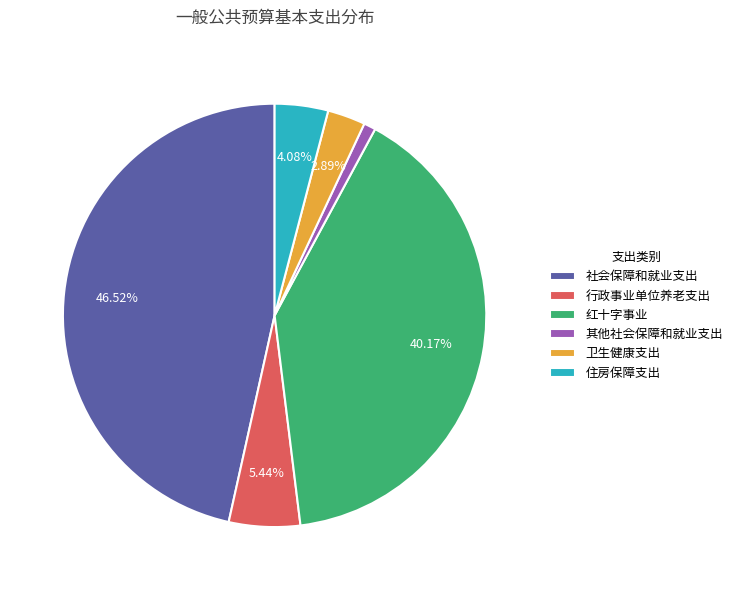

What is the smallest slice in the pie chart?

其他社会保障和就业支出